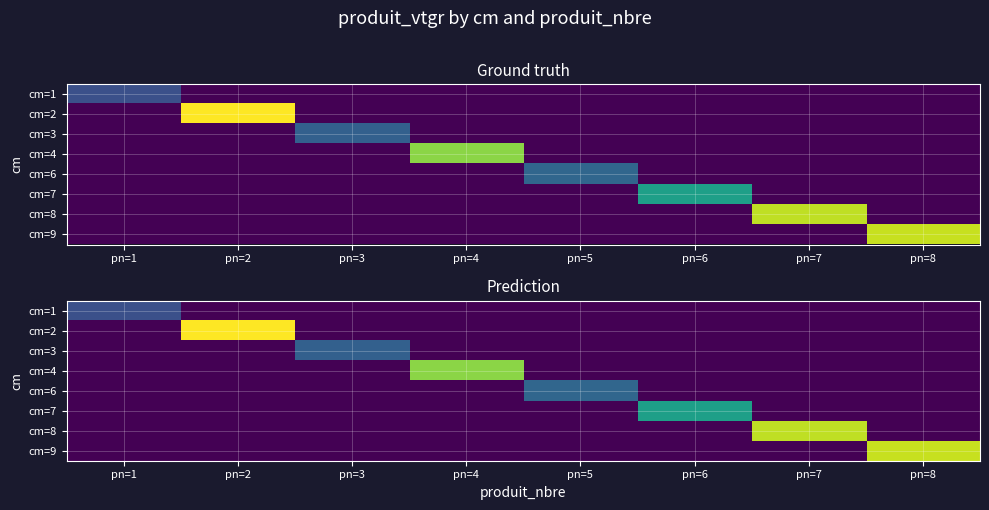

How many distinct data groups are displayed?

8